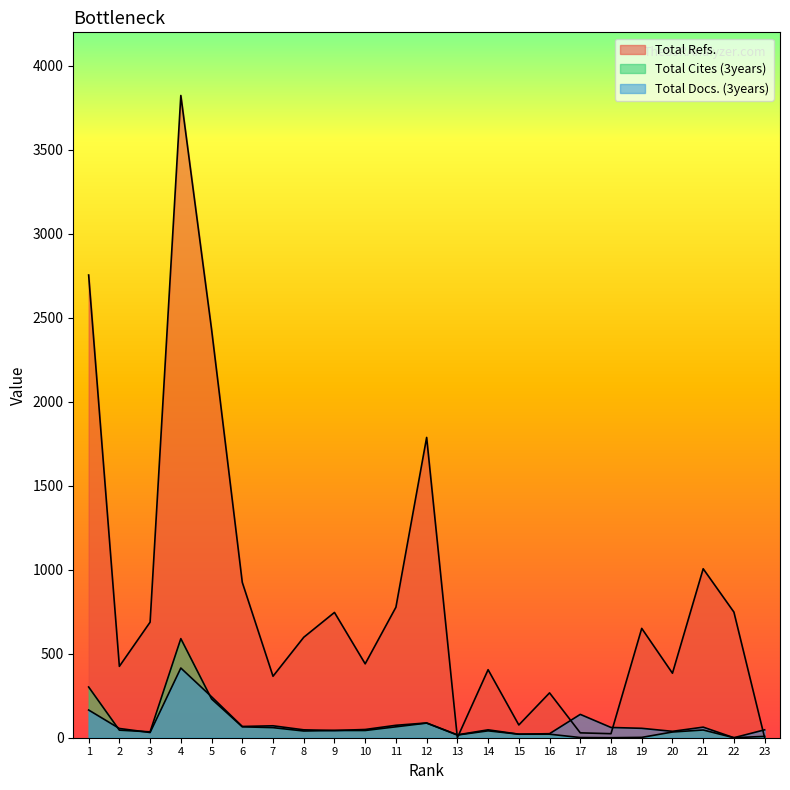

What is the sum of all Total Docs. (3years) values?

1862